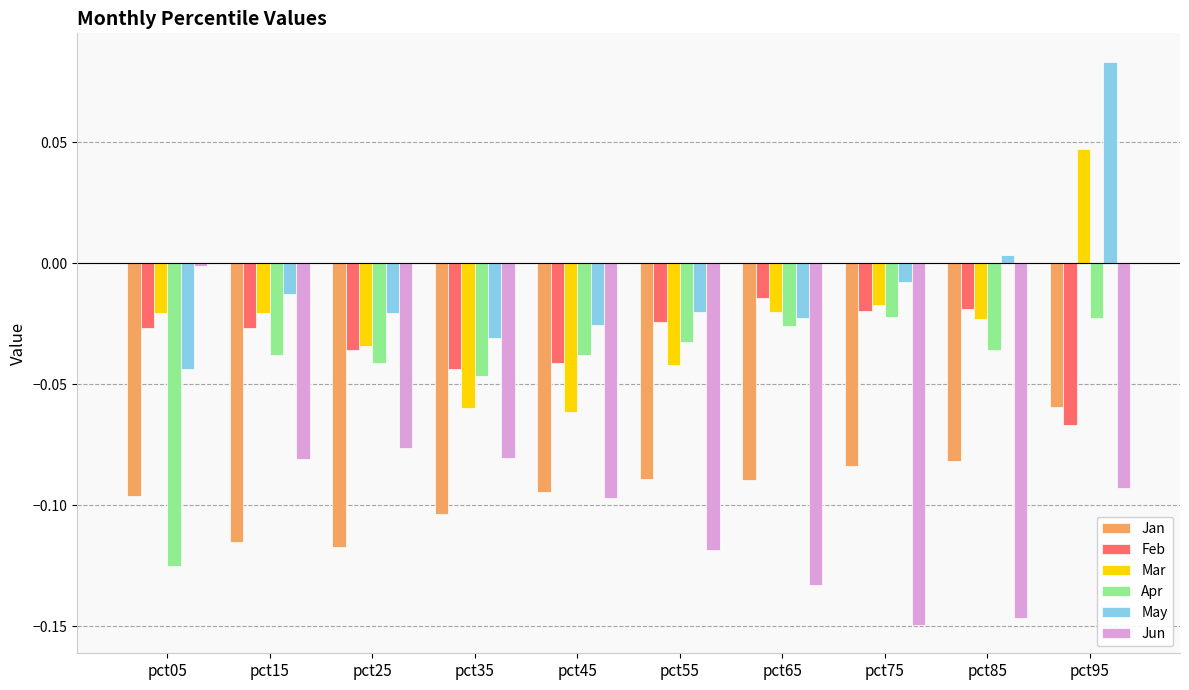

Which category has the highest value across all series?

pct95